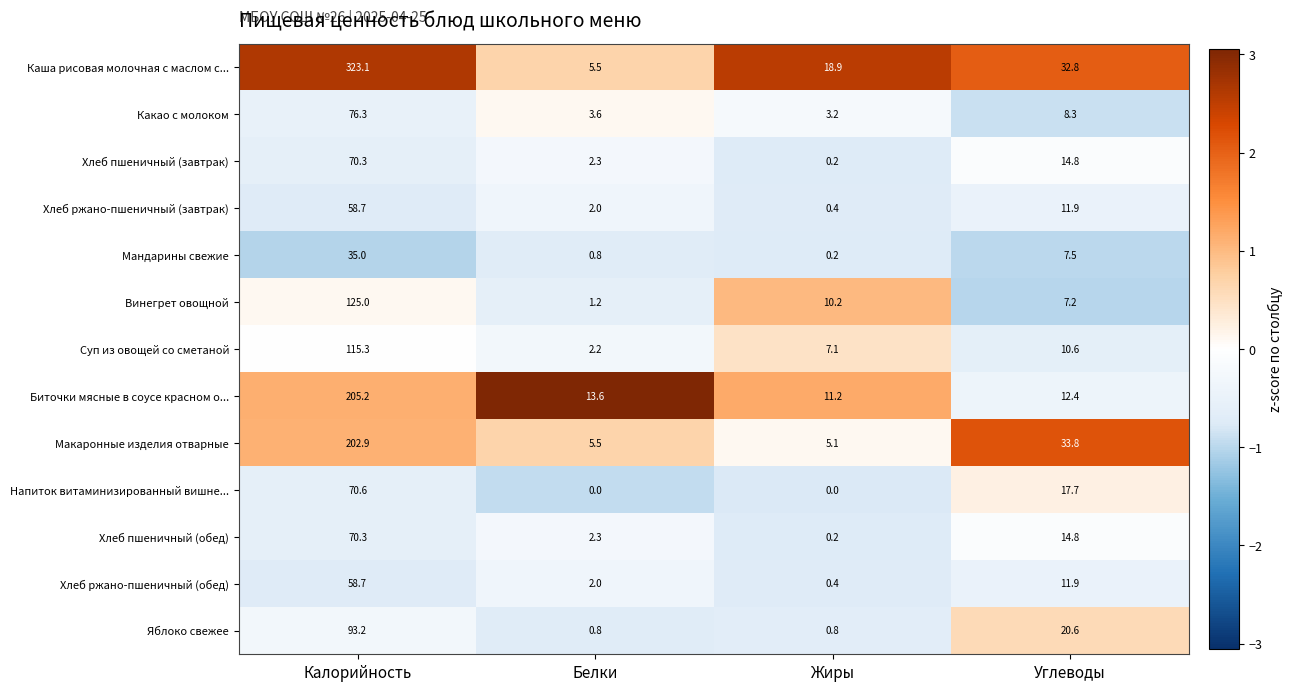

True or false: Хлеб ржано-пшеничный (завтрак) has a value of 96.3 at Калорийность.

False